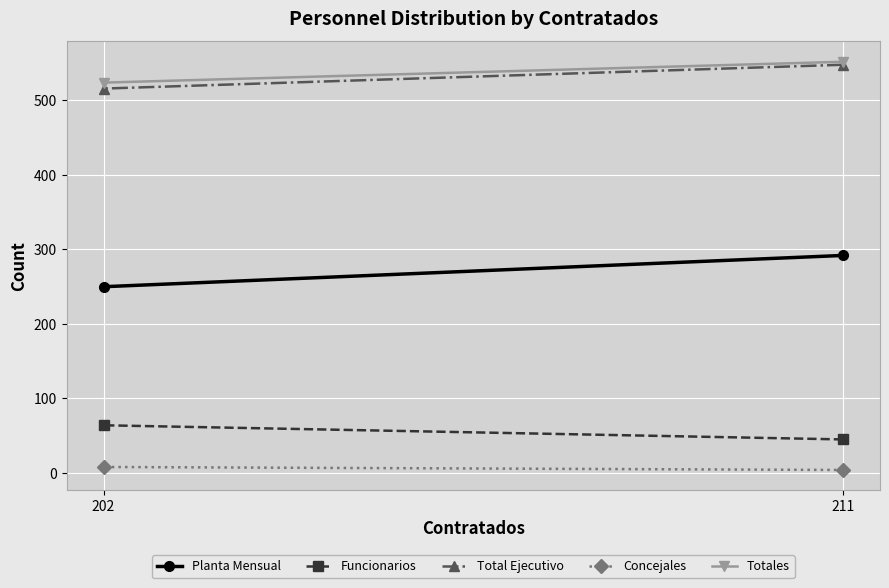

Reading right to left, transcribe all the data shown in this chart.

Planta Mensual: 250	292
Funcionarios: 64	45
Total Ejecutivo: 516	548
Concejales: 8	4
Totales: 524	552